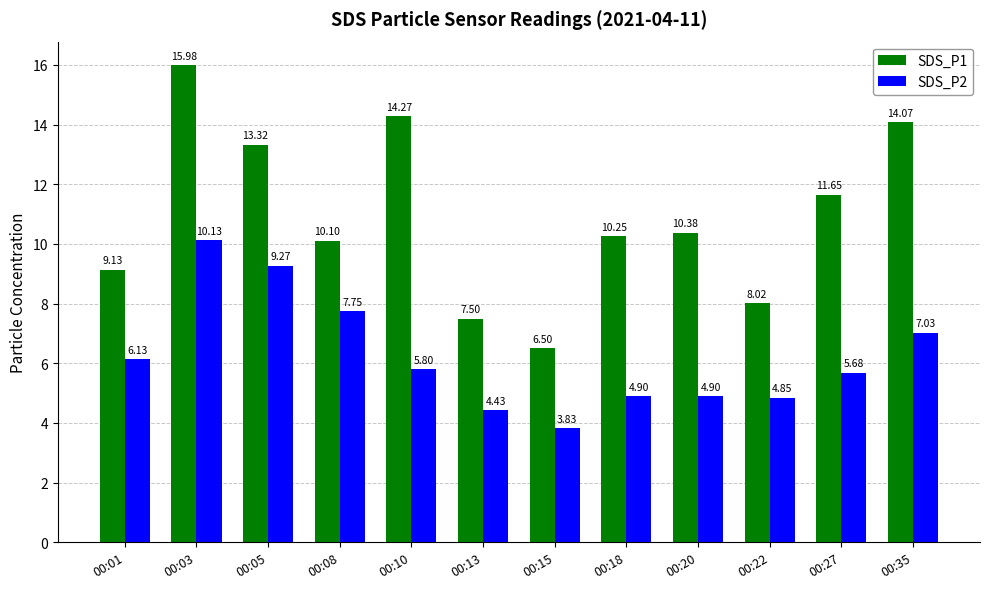

What is the spread (max minus min) of values at 00:22?

3.2